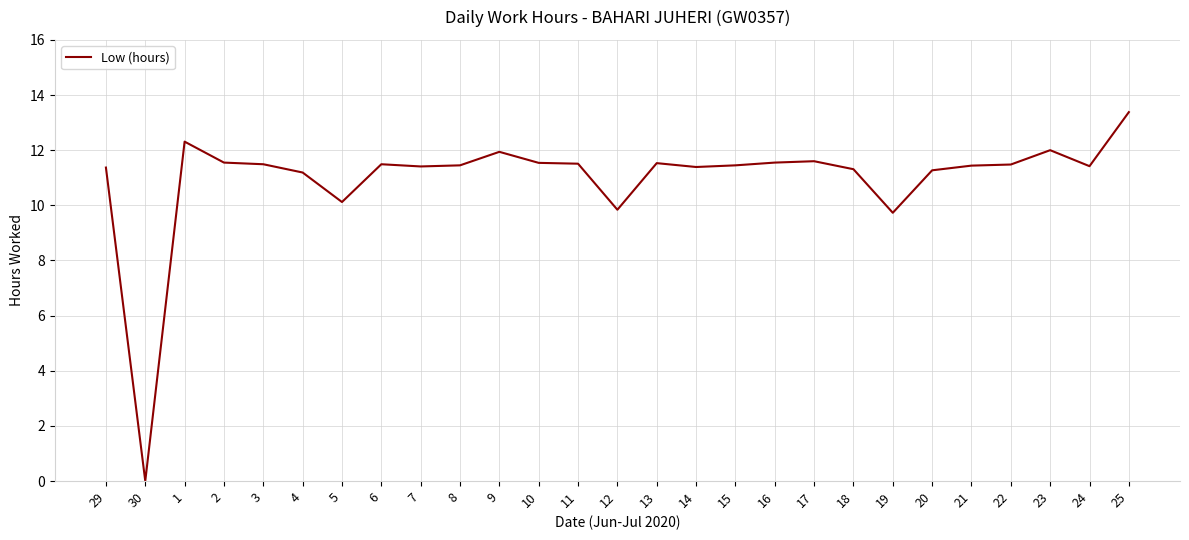

Approximately how many times larger is the value at 11 compared to 18?

1.0